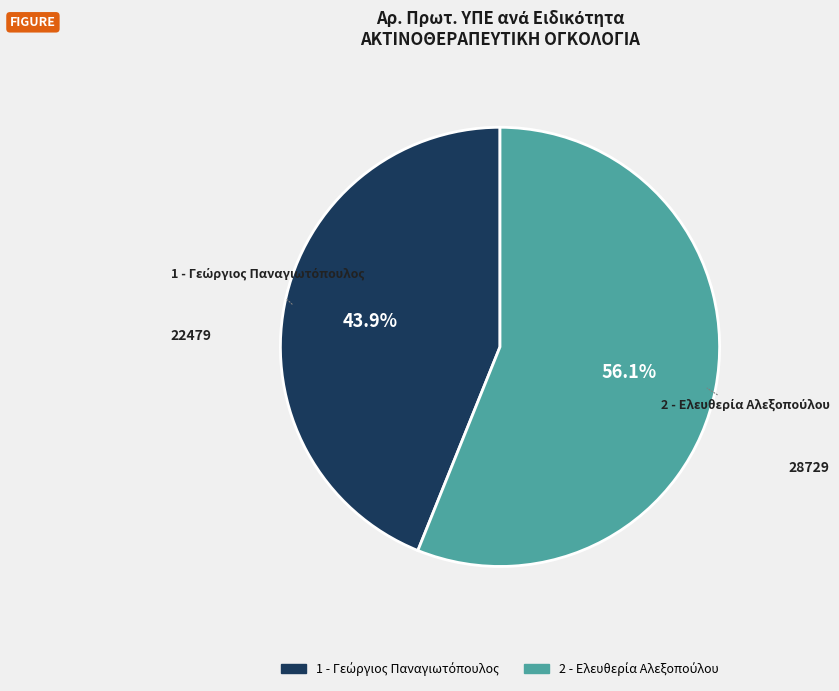

Is there a majority slice in this chart?

Yes